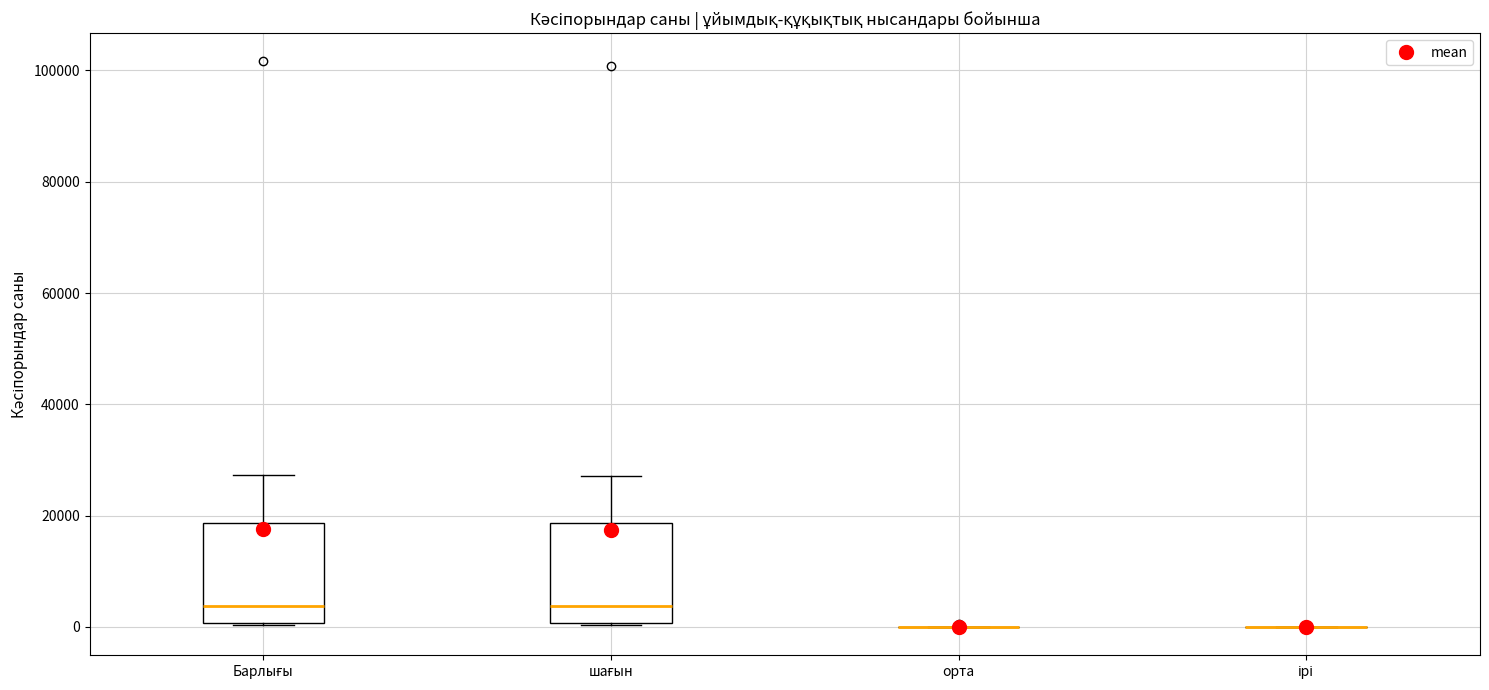

Reading left to right, transcribe this box plot: for each box, give where its median line is, the range the box spans, and where its two whiskers end, as read against the y-axis. The values are not printed on the chart, so give them approximately, as read against the axis.

Барлығы: median 4000, box 0 to 18000, whiskers 0 to 28000
шағын: median 4000, box 0 to 18000, whiskers 0 to 28000
орта: box collapsed to a line at 0, whiskers 0 to 0
ірі: box collapsed to a line at 0, whiskers 0 to 0